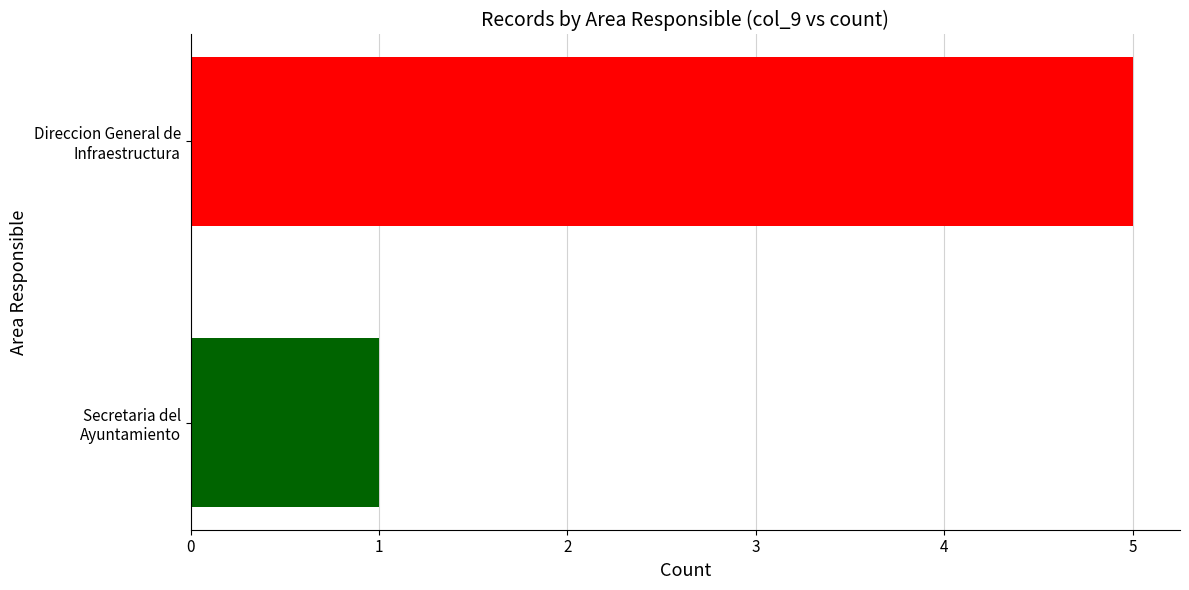

What is the greatest value displayed?

5